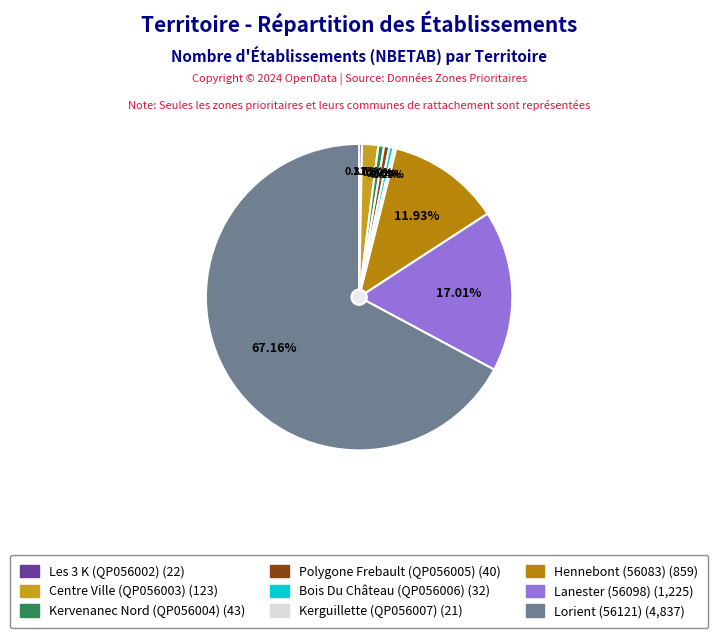

To the nearest percent, what percentage of the pie is Hennebont (56083)?

12%